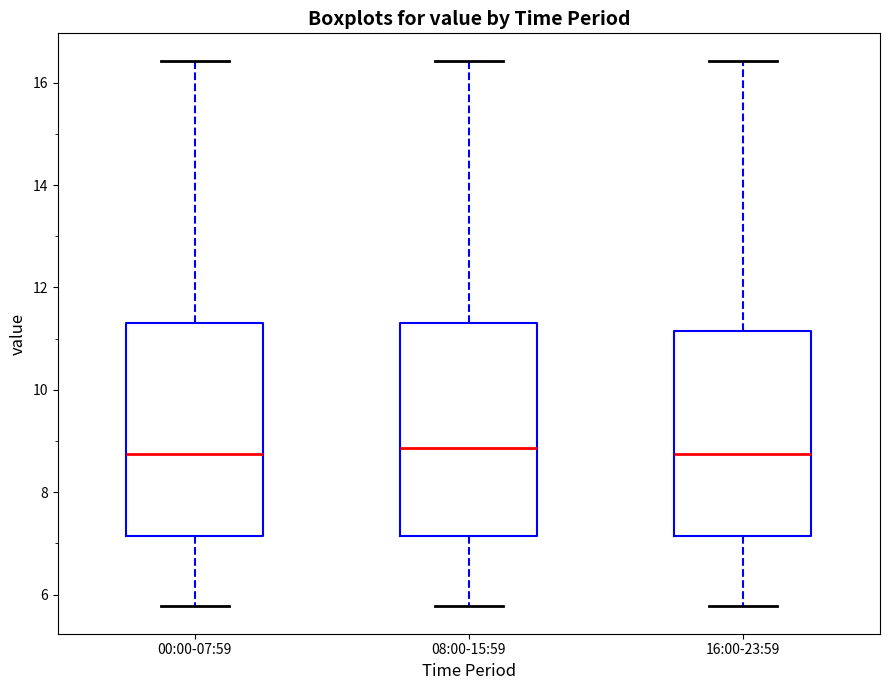

Where is the lower edge of the box for 08:00-15:59 on the y-axis? The values are not printed on the chart, so give them approximately, as read against the axis.

7.2